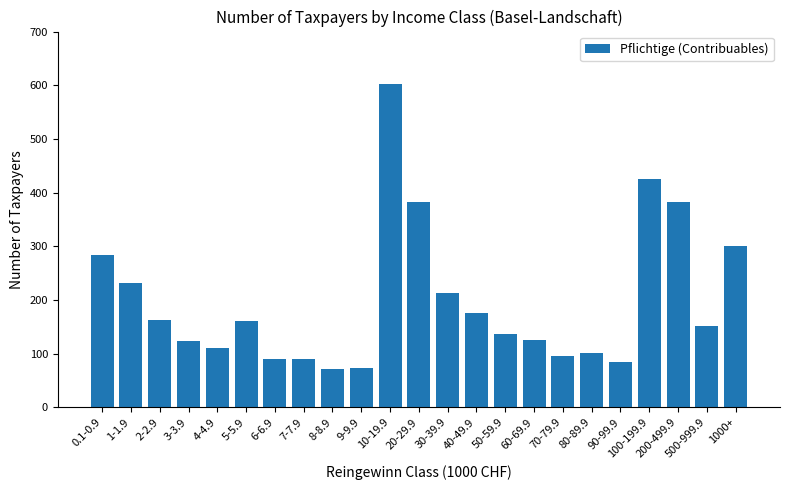

What is the change in value from 4-4.9 to 8-8.9?

-40